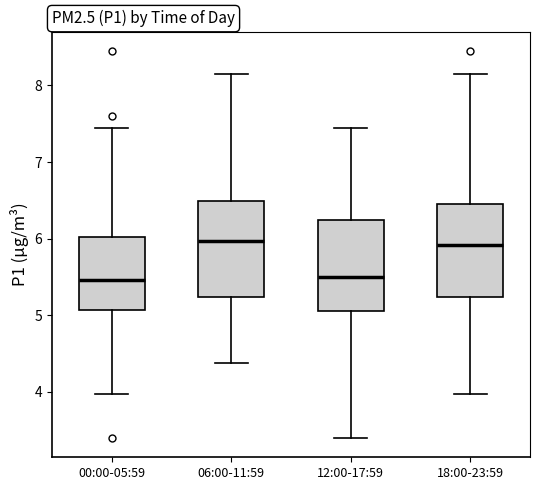

Where is the upper edge of the box for 06:00-11:59 on the y-axis? The values are not printed on the chart, so give them approximately, as read against the axis.

6.5